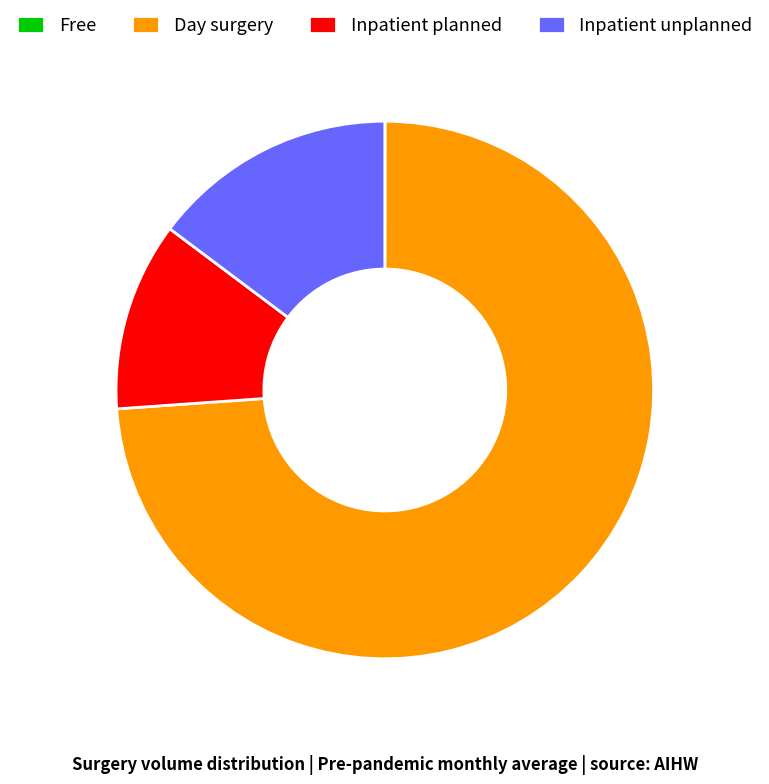

Which slice is the largest?

Day surgery